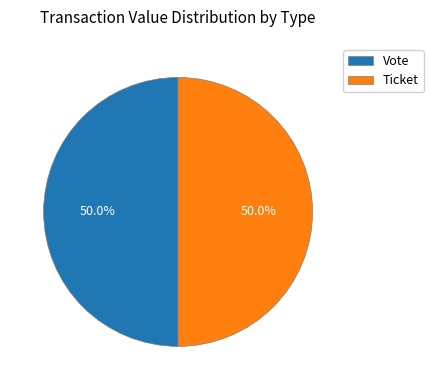

What is the ratio of the value at Ticket to the value at Vote?

1.0